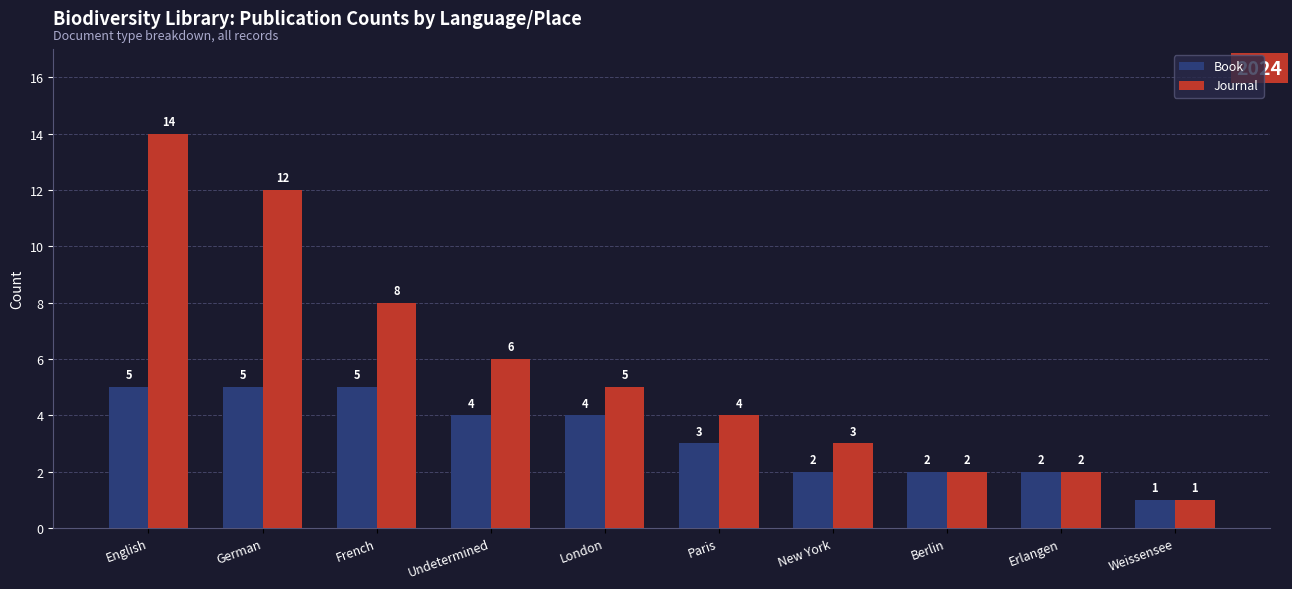

What is the spread (max minus min) of values at French?

3